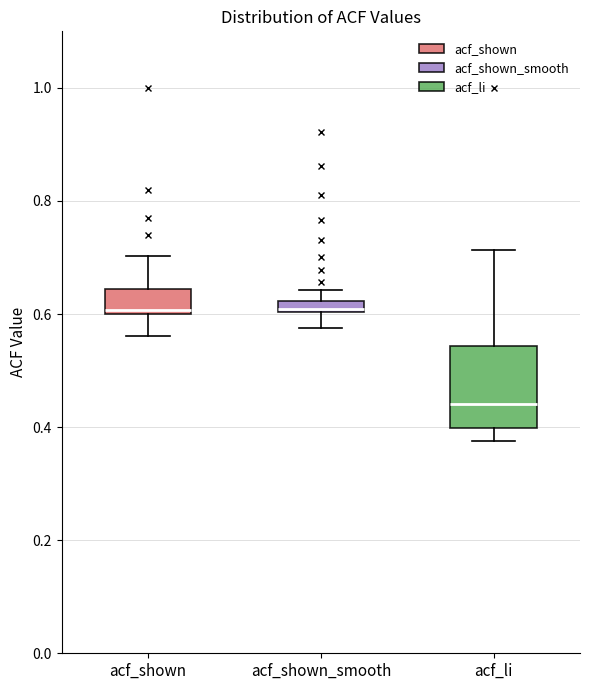

Which box has the lowest median line?

acf_li